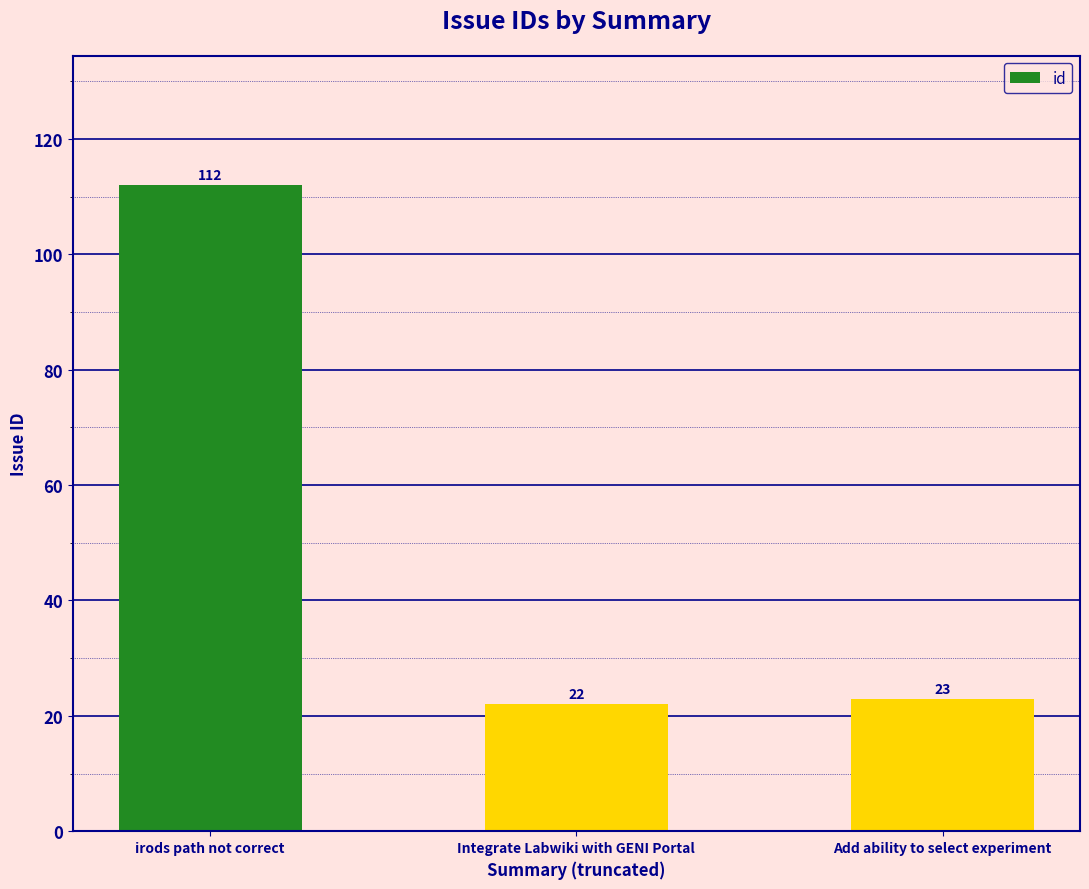

Reading right to left, extract all data points from this chart.

Add ability to select experiment=23	Integrate Labwiki with GENI Portal=22	irods path not correct=112